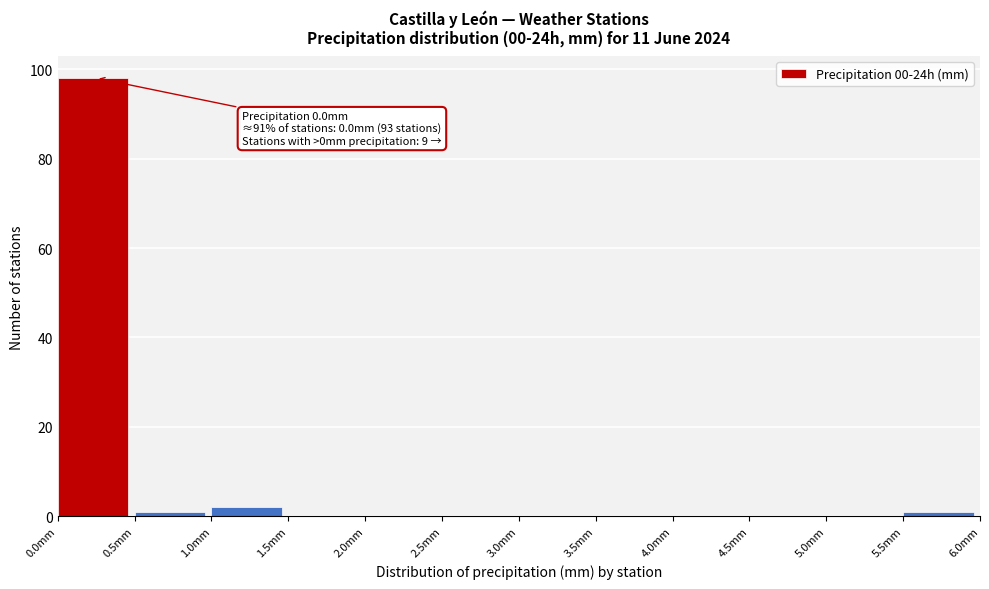

Over which range of the x-axis is the bar tallest?

0.0 to 0.5